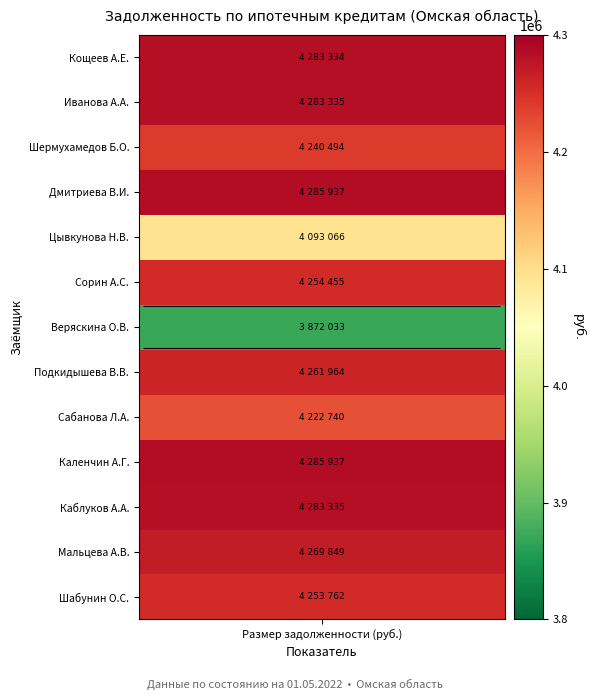

Which series has the largest range (max minus min)?

Шабунин О.С.